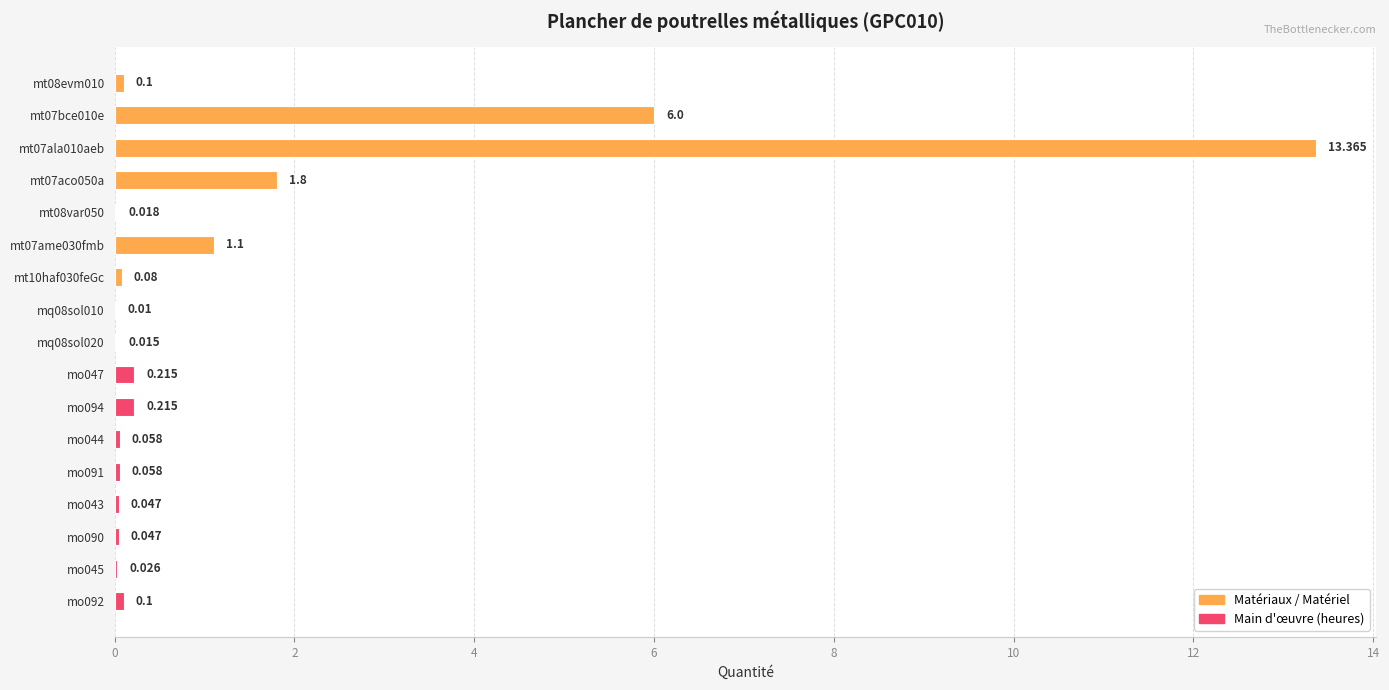

Does the chart contain stacked bars?

No